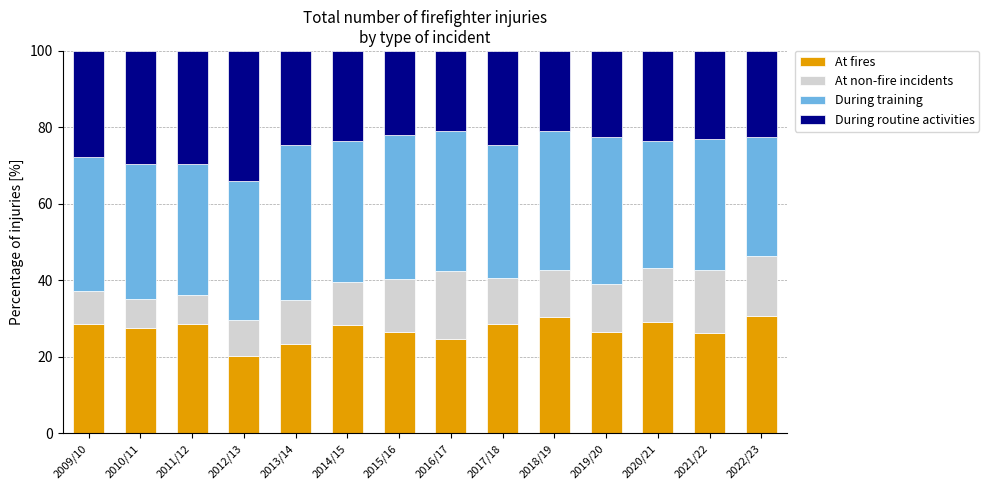

The At fires series shows 44.1 at 2014/15. True or false?

False